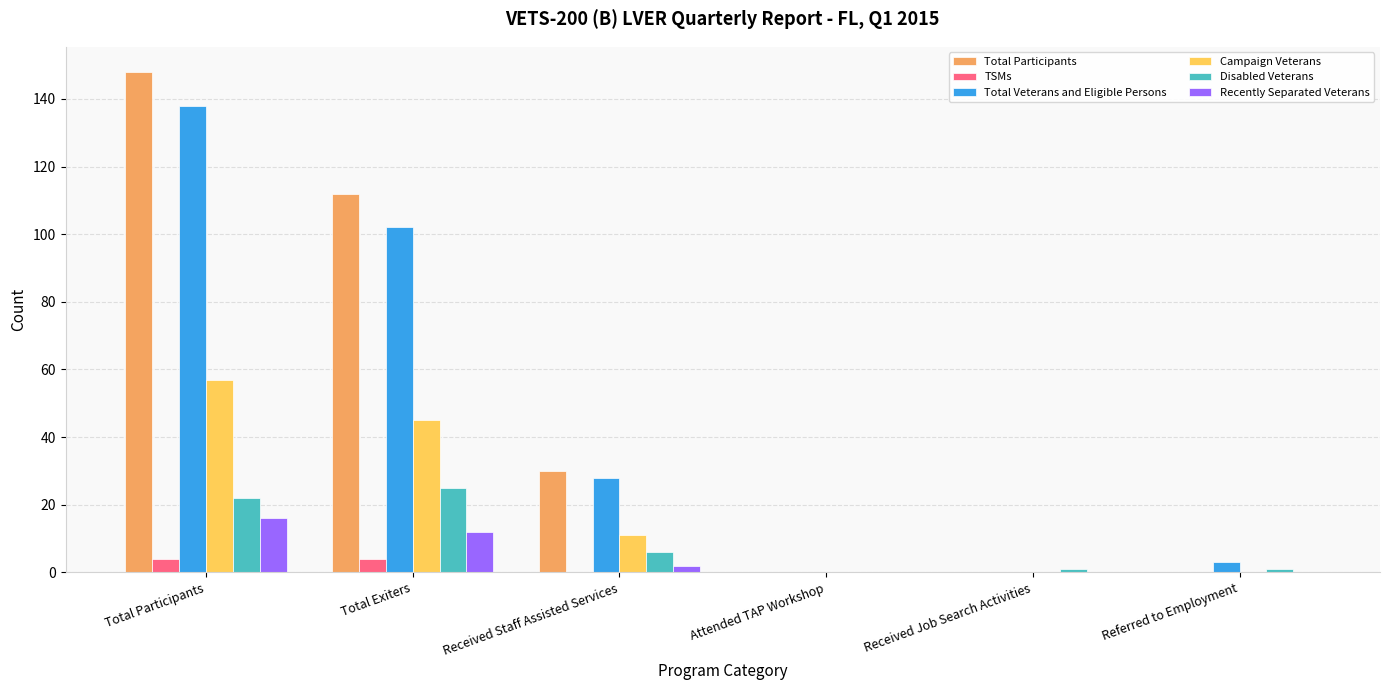

What is the average value of the TSMs series?

1